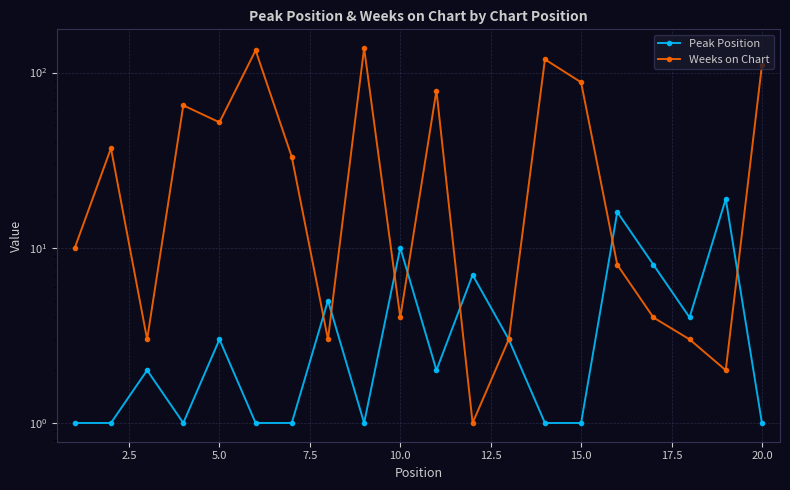

What is the difference between the maximum and minimum values in the Peak Position series?

18